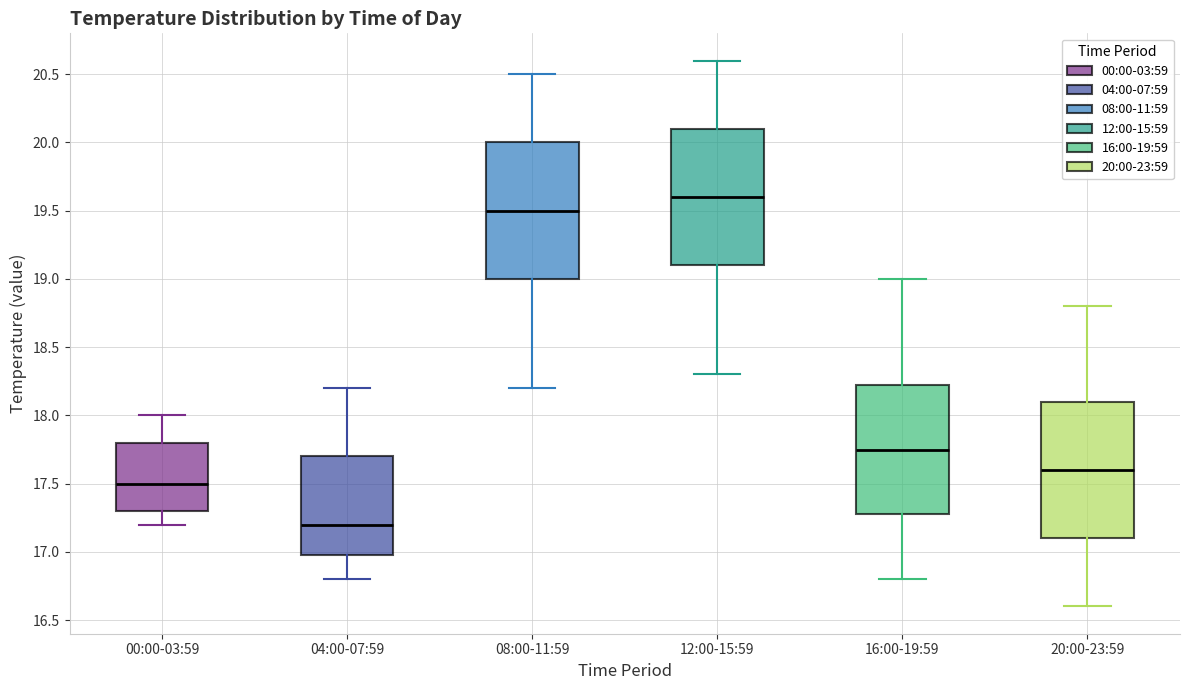

Which box has the highest median line?

12:00-15:59